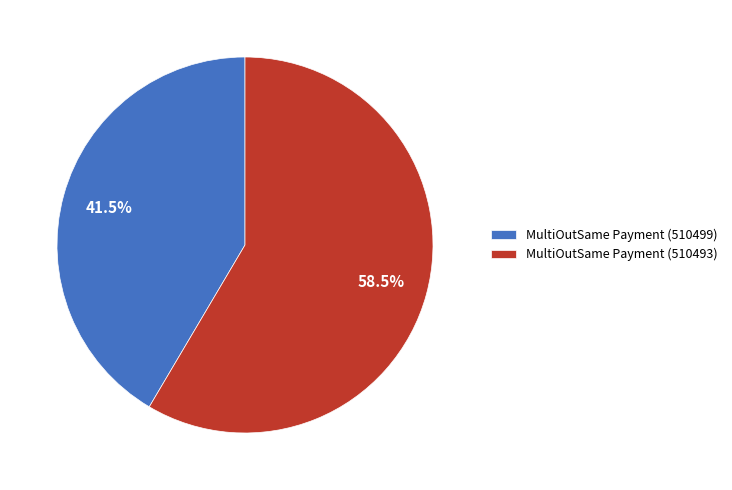

Rank the categories by value from highest to lowest.

MultiOutSame Payment (510493), MultiOutSame Payment (510499)